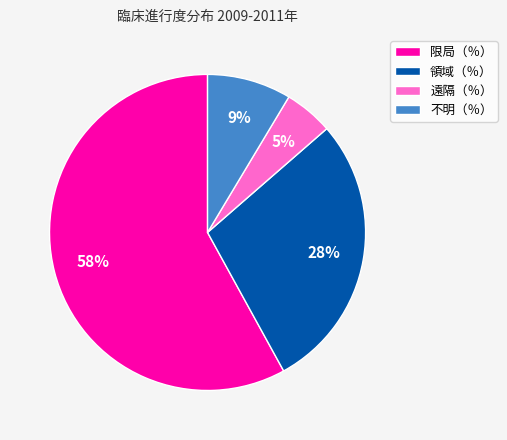

True or false: 遠隔（％） accounts for 5% of the total.

True